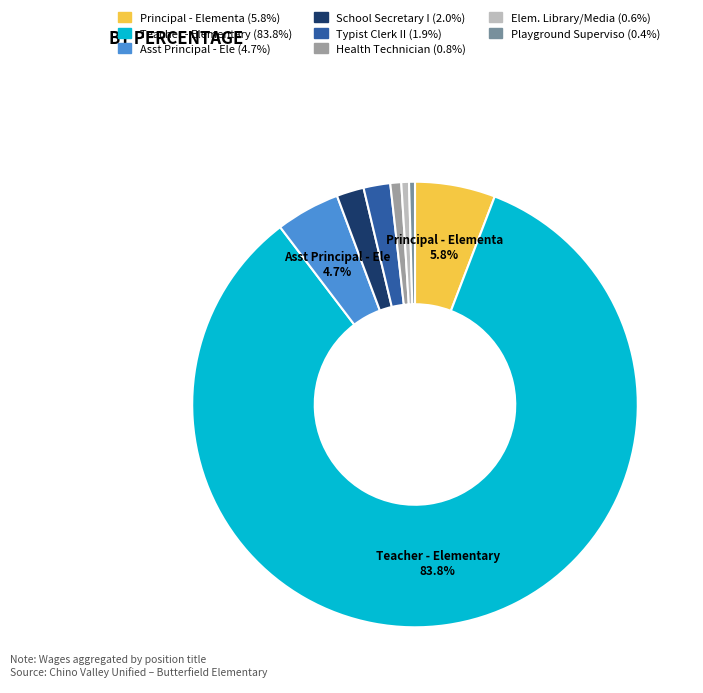

True or false: Health Technician accounts for 11% of the total.

False